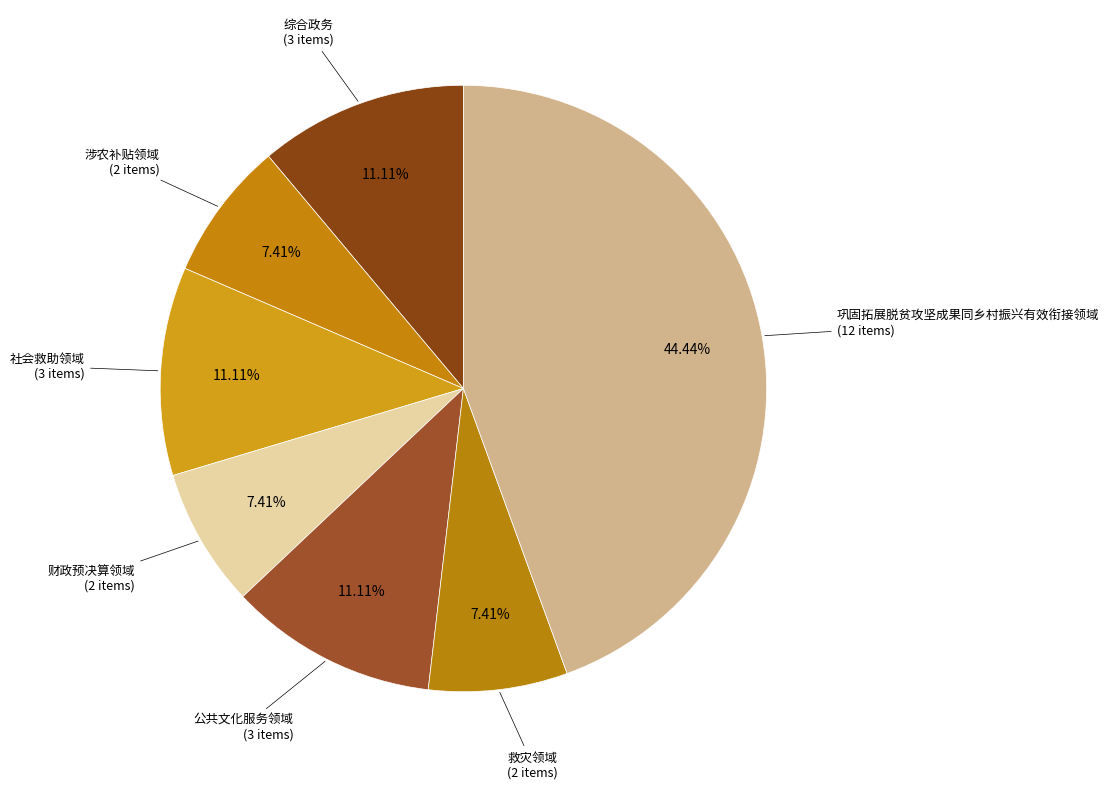

To the nearest percent, what is the difference between the largest and smallest slice percentages?

37%